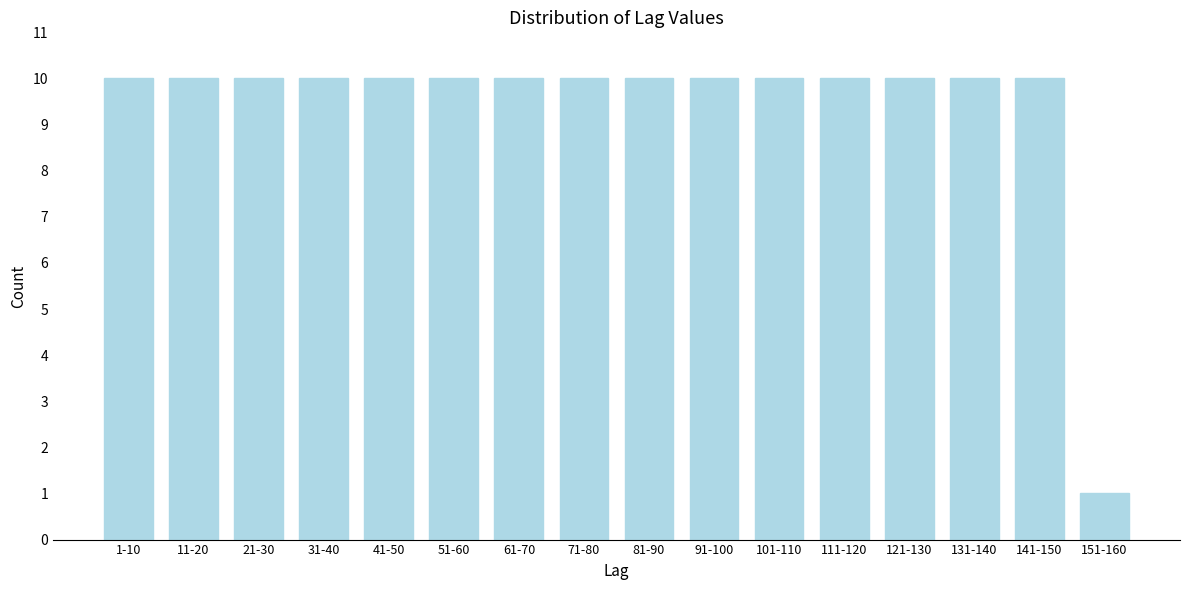

Reading left to right, transcribe all the data shown in this chart.

1-10=10	11-20=10	21-30=10	31-40=10	41-50=10	51-60=10	61-70=10	71-80=10	81-90=10	91-100=10	101-110=10	111-120=10	121-130=10	131-140=10	141-150=10	151-160=1